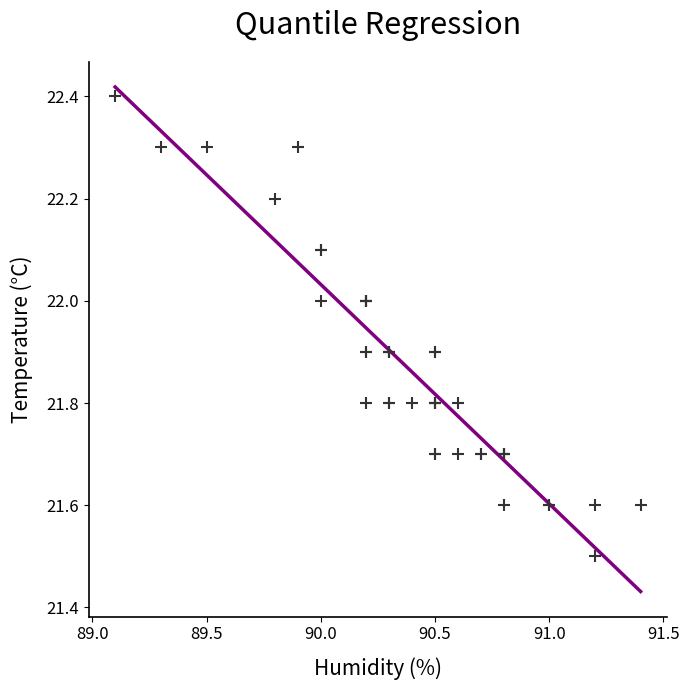

What Y value in the scatter plot is closest to 21?

21.5